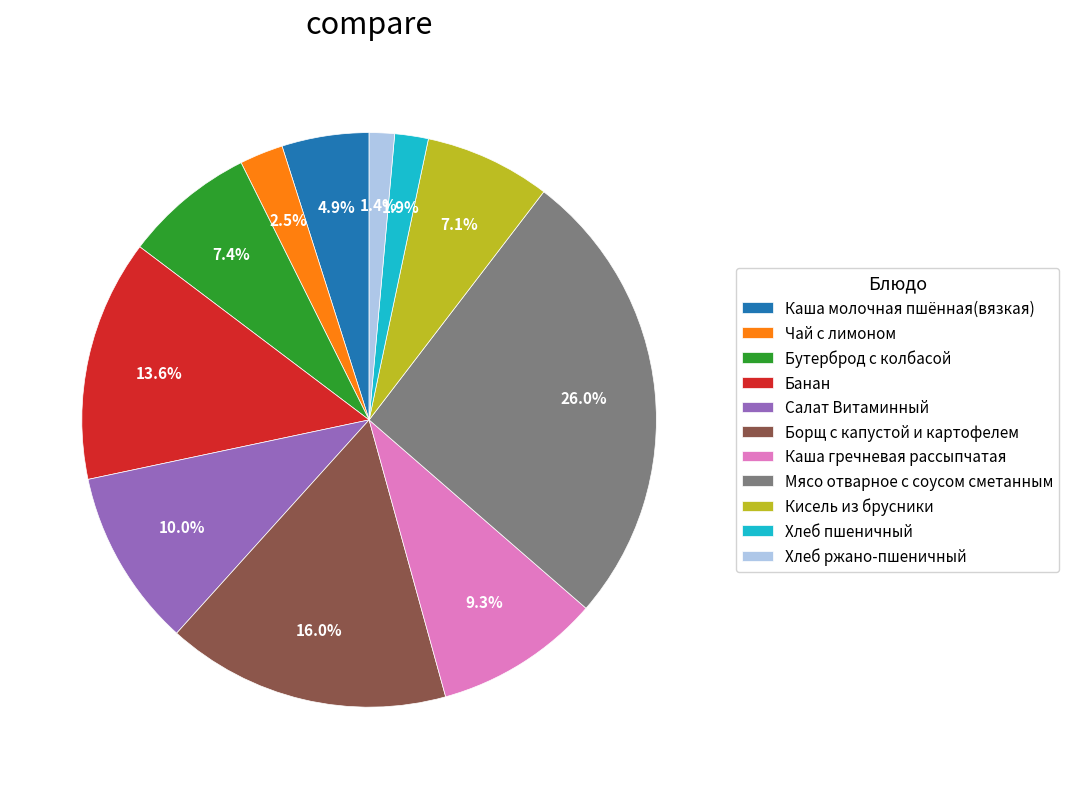

The Кисель из брусники slice represents 7% of the pie. True or false?

True